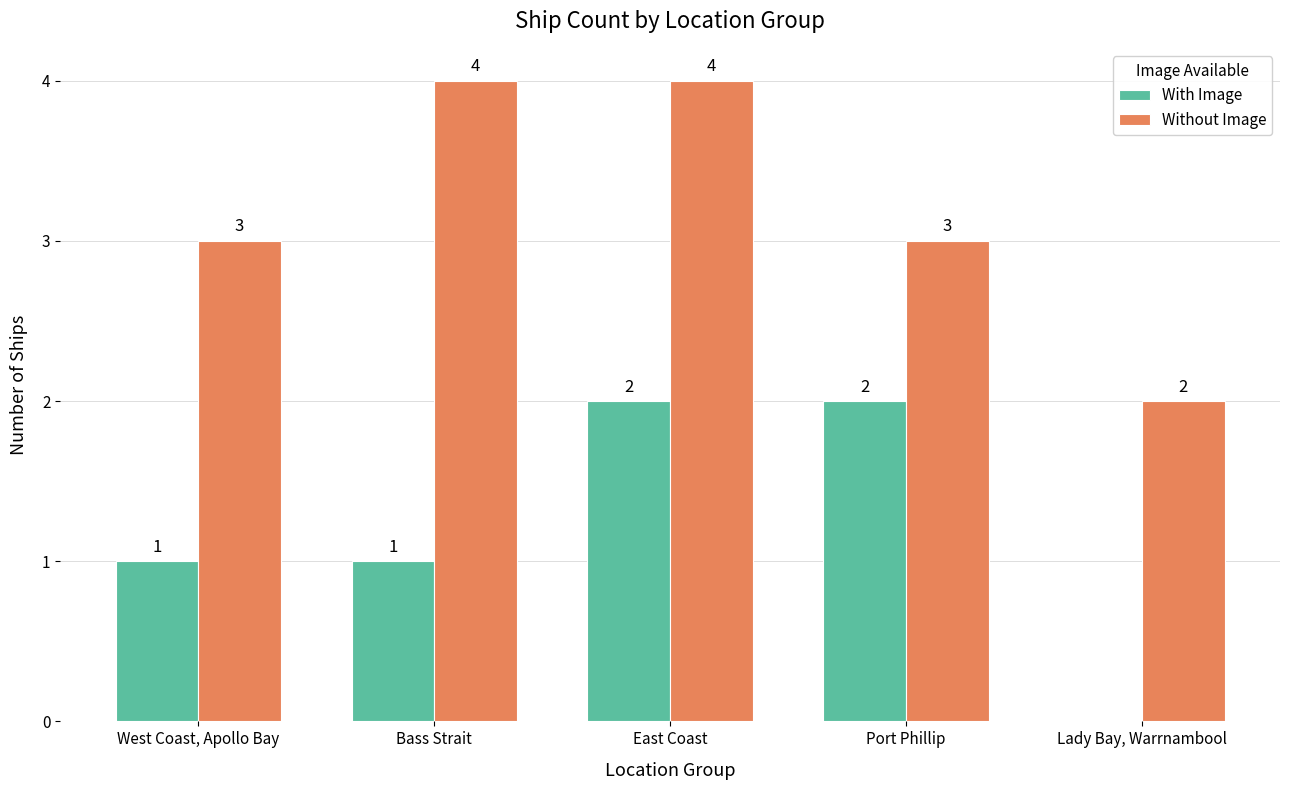

Are the bars grouped side by side (vs. stacked)?

Yes